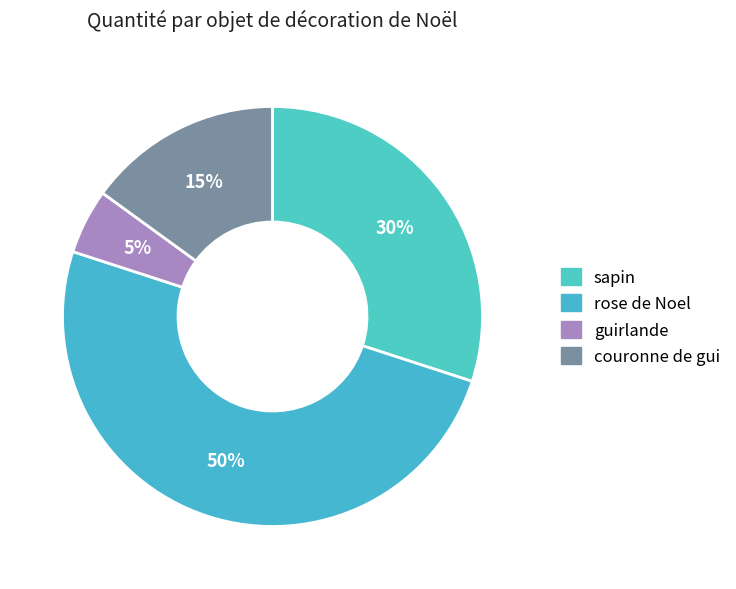

Which slice is the largest?

rose de Noel